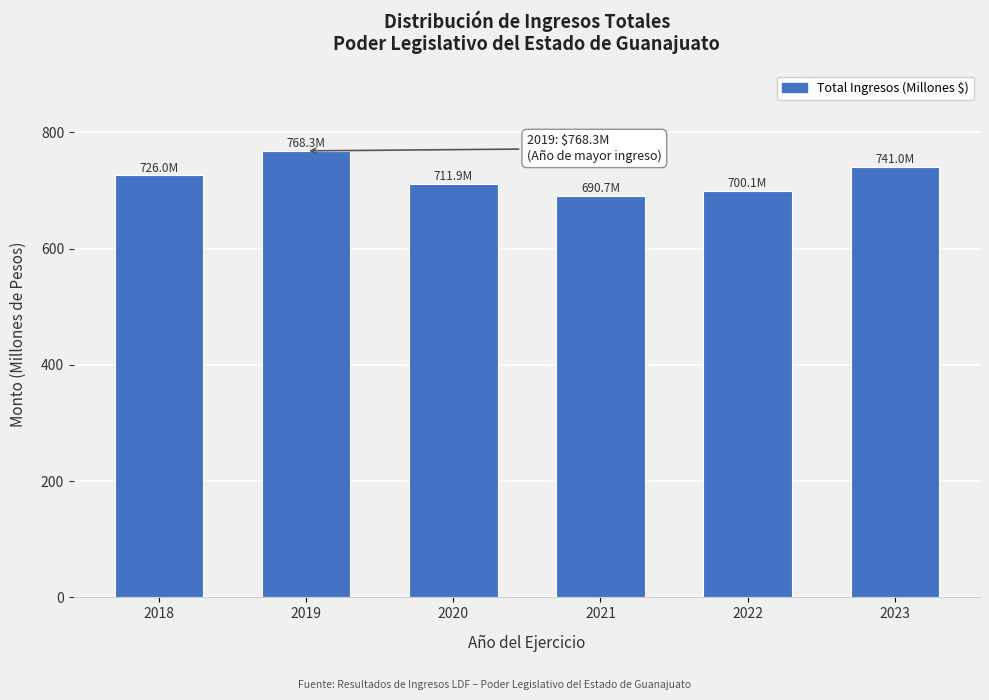

Reading left to right, list all the values displayed in this chart.

2018=726.0	2019=768.3	2020=711.9	2021=690.7	2022=700.1	2023=741.0